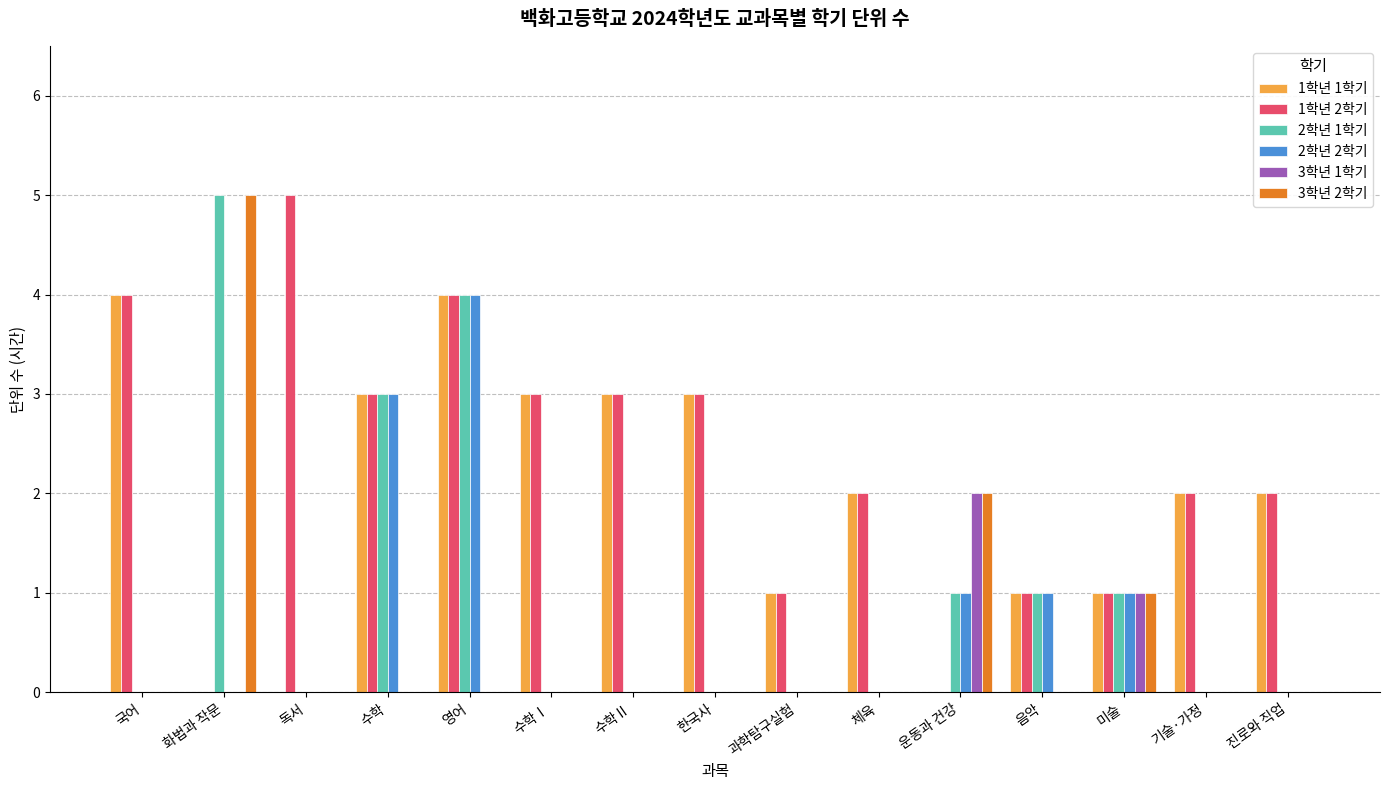

What is the greatest value displayed?

5